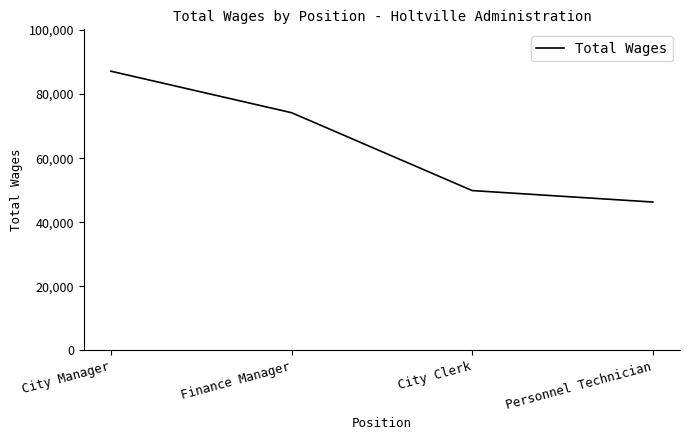

Which category has the highest value across all series?

City Manager